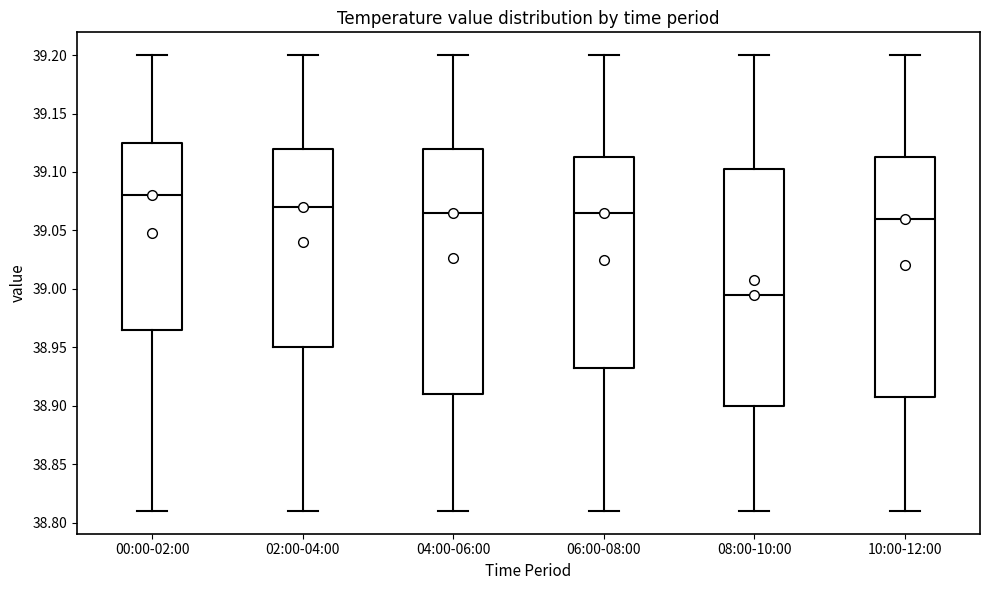

Reading left to right, read every box against the y-axis: the position of its median line, the range the box covers, and the ends of its whiskers. The values are not printed on the chart, so give them approximately, as read against the axis.

00:00-02:00: median 39.080, box 38.965 to 39.125, whiskers 38.810 to 39.200
02:00-04:00: median 39.070, box 38.950 to 39.120, whiskers 38.810 to 39.200
04:00-06:00: median 39.065, box 38.910 to 39.120, whiskers 38.810 to 39.200
06:00-08:00: median 39.065, box 38.935 to 39.115, whiskers 38.810 to 39.200
08:00-10:00: median 38.995, box 38.900 to 39.105, whiskers 38.810 to 39.200
10:00-12:00: median 39.060, box 38.910 to 39.115, whiskers 38.810 to 39.200